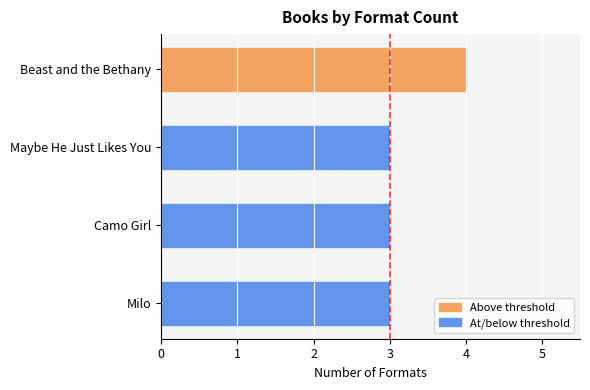

Reading top to bottom, transcribe all the data shown in this chart.

4	3	3	3